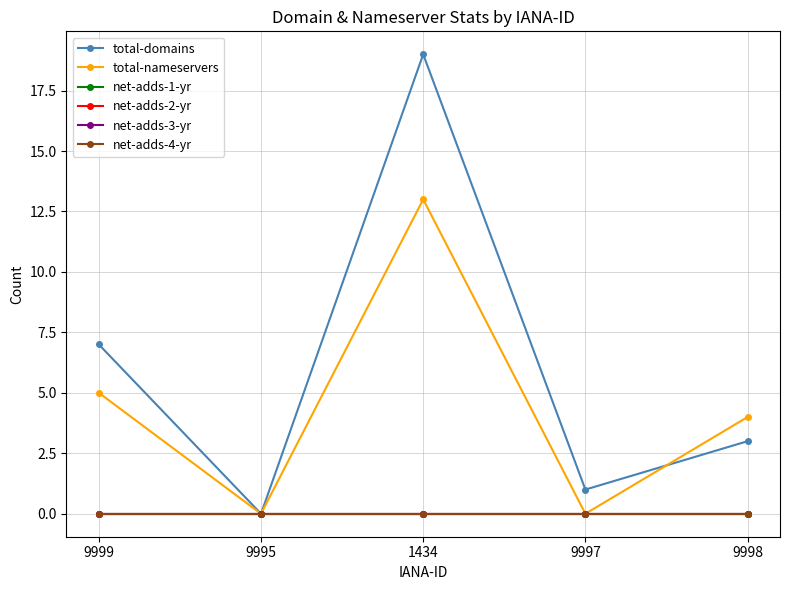

Reading right to left, extract all data points from this chart.

total-domains: 3	1	19	0	7
total-nameservers: 4	0	13	0	5
net-adds-1-yr: 0	0	0	0	0
net-adds-2-yr: 0	0	0	0	0
net-adds-3-yr: 0	0	0	0	0
net-adds-4-yr: 0	0	0	0	0